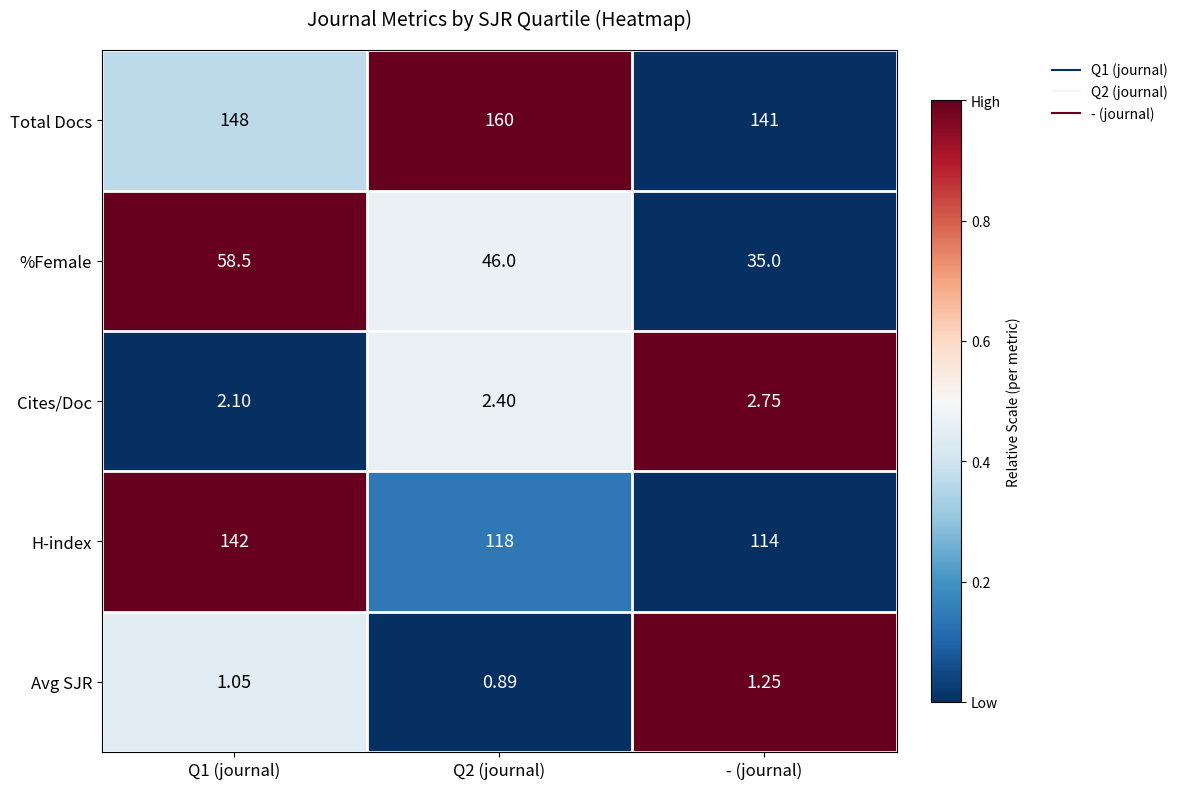

Rank the series at Q2 (journal) from lowest to highest value.

Avg SJR, Cites/Doc, %Female, H-index, Total Docs